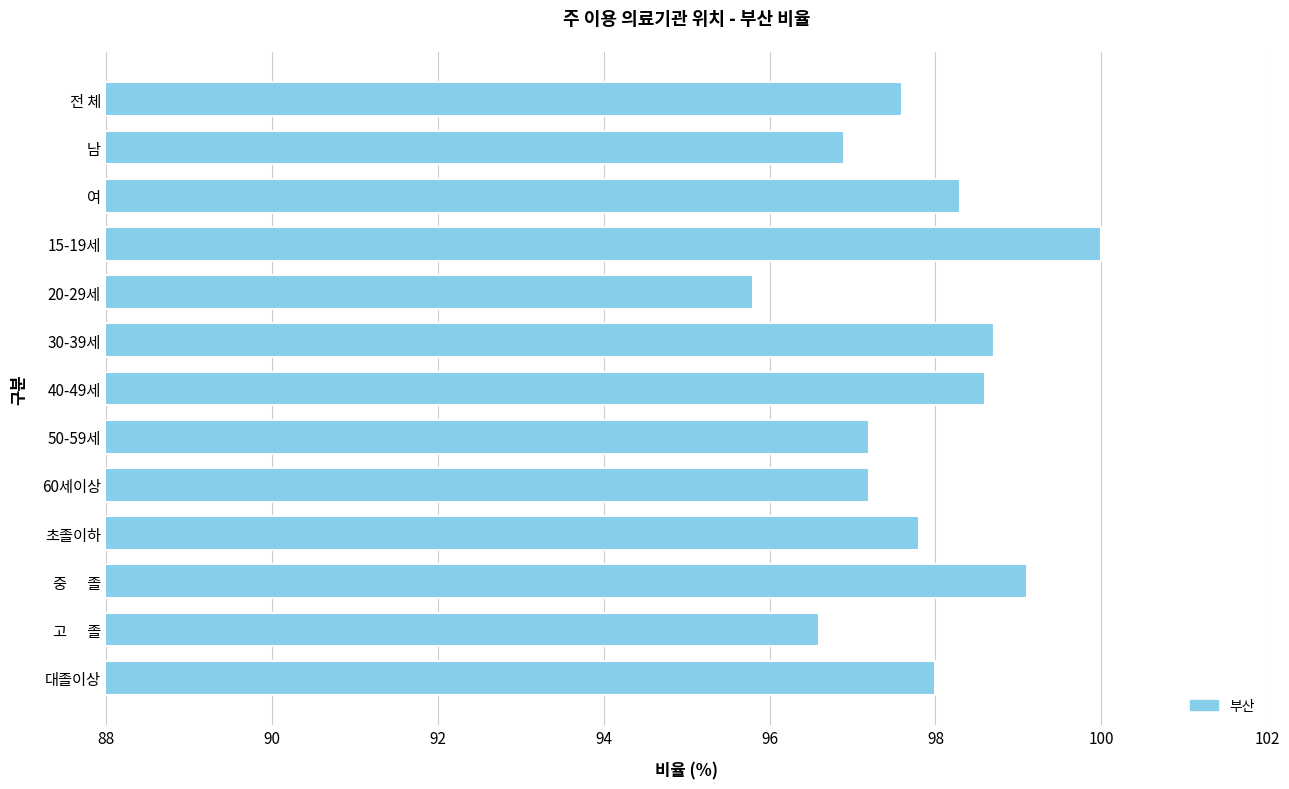

What is the greatest value displayed?

100.0